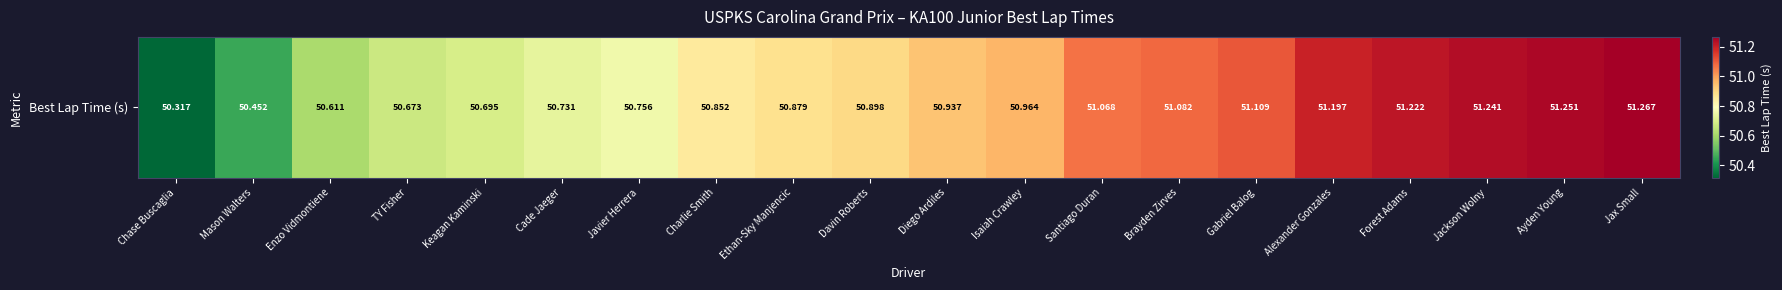

The value at Jackson Wolny is 11.8. True or false?

False